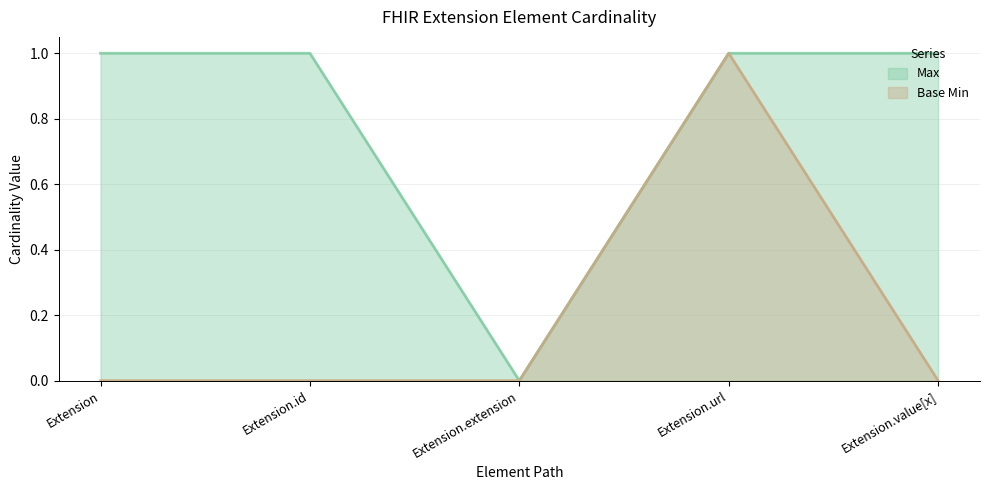

Reading left to right, transcribe all the data shown in this chart.

Max: Extension=1	Extension.id=1	Extension.extension=0	Extension.url=1	Extension.value[x]=1
Base Min: Extension=0	Extension.id=0	Extension.extension=0	Extension.url=1	Extension.value[x]=0